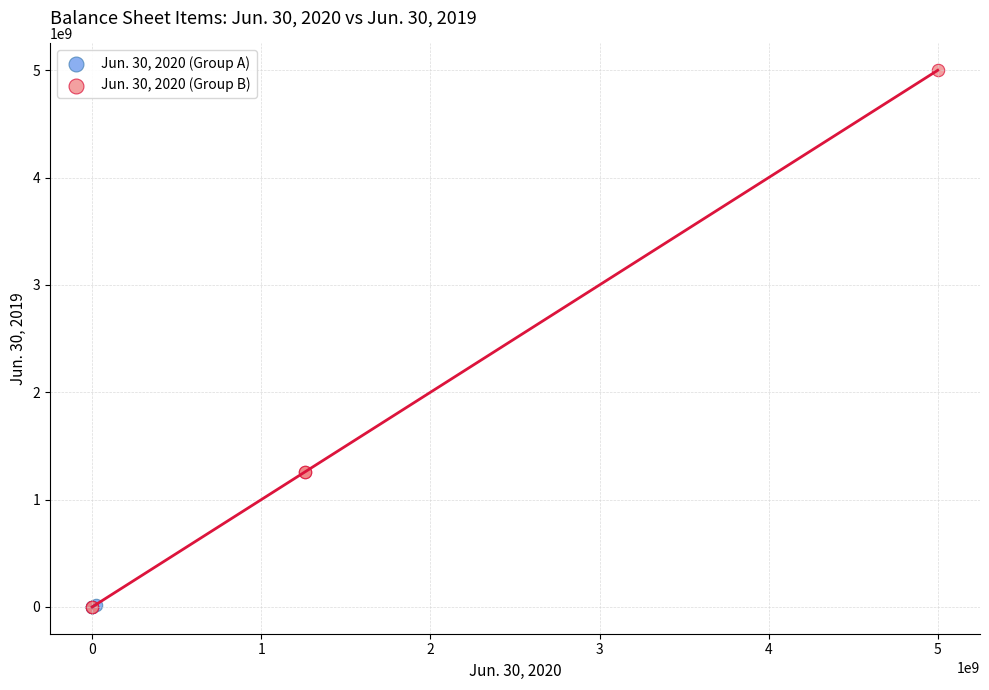

Which series reaches the maximum Y coordinate?

Jun. 30, 2020 (Group B)